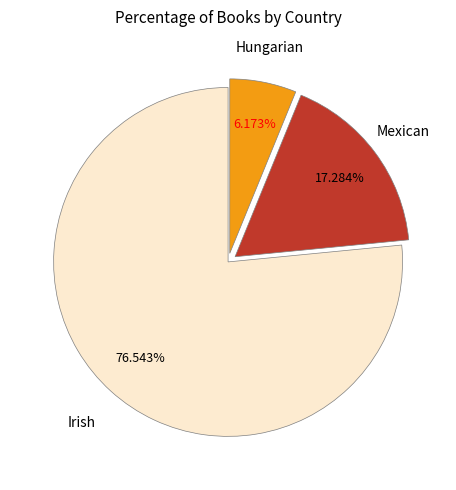

Does Hungarian account for over 50% of the chart?

No